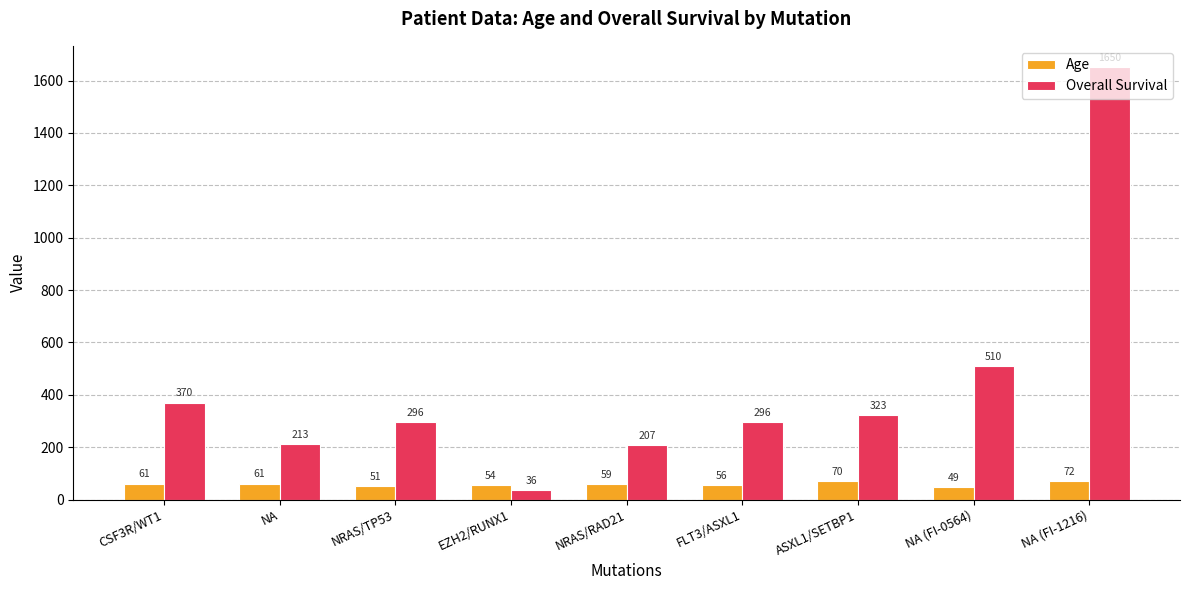

Is it true that Overall Survival equals 323 at ASXL1/SETBP1?

True